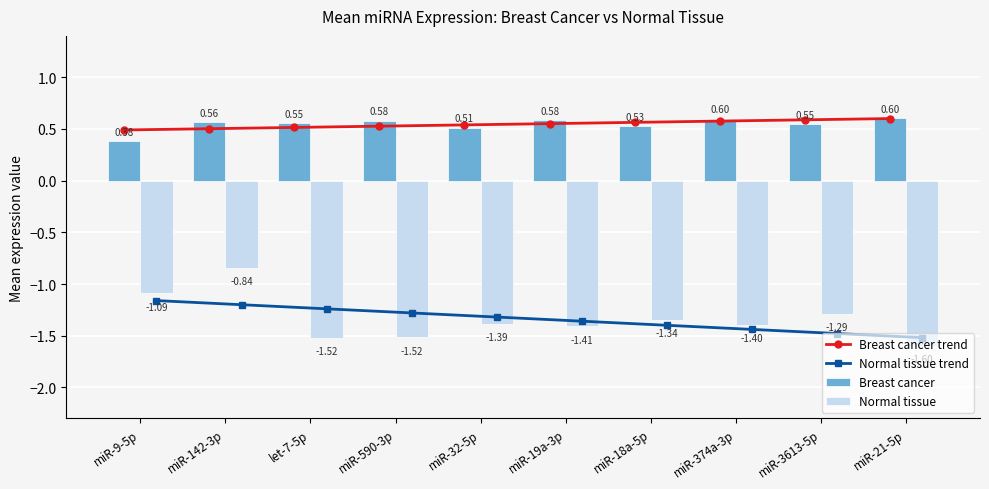

Count the Breast cancer trend values in the range 0 to 1.

10